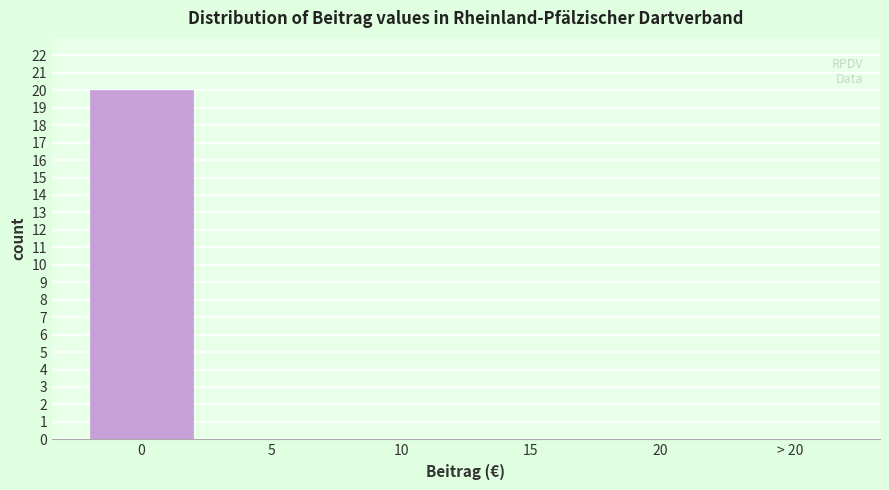

Reading left to right, what are all the values shown in this chart?

0=20	5=0	10=0	15=0	20=0	> 20=0